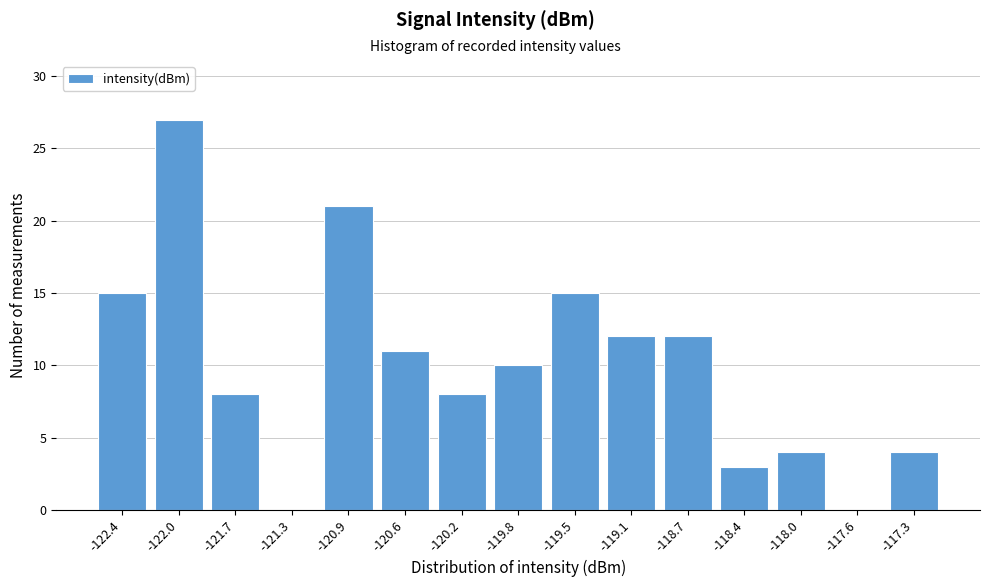

Reading left to right, what are all the values shown in this chart?

-122.4=15	-122.0=27	-121.7=8	-121.3=0	-120.9=21	-120.6=11	-120.2=8	-119.8=10	-119.5=15	-119.1=12	-118.7=12	-118.4=3	-118.0=4	-117.6=0	-117.3=4